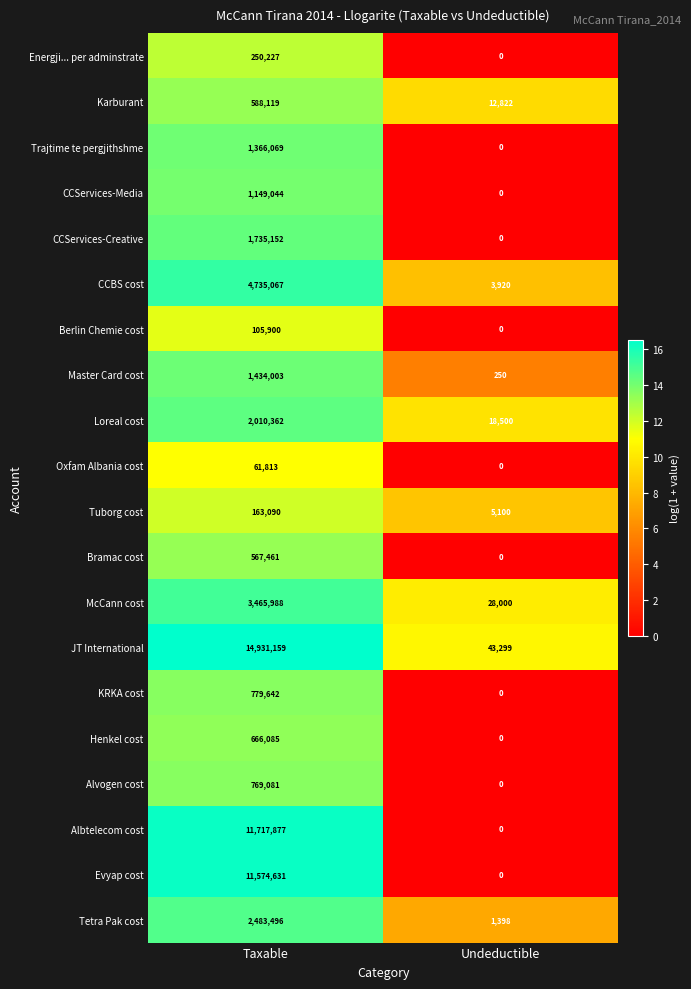

Which series has the largest total across all categories?

JT International